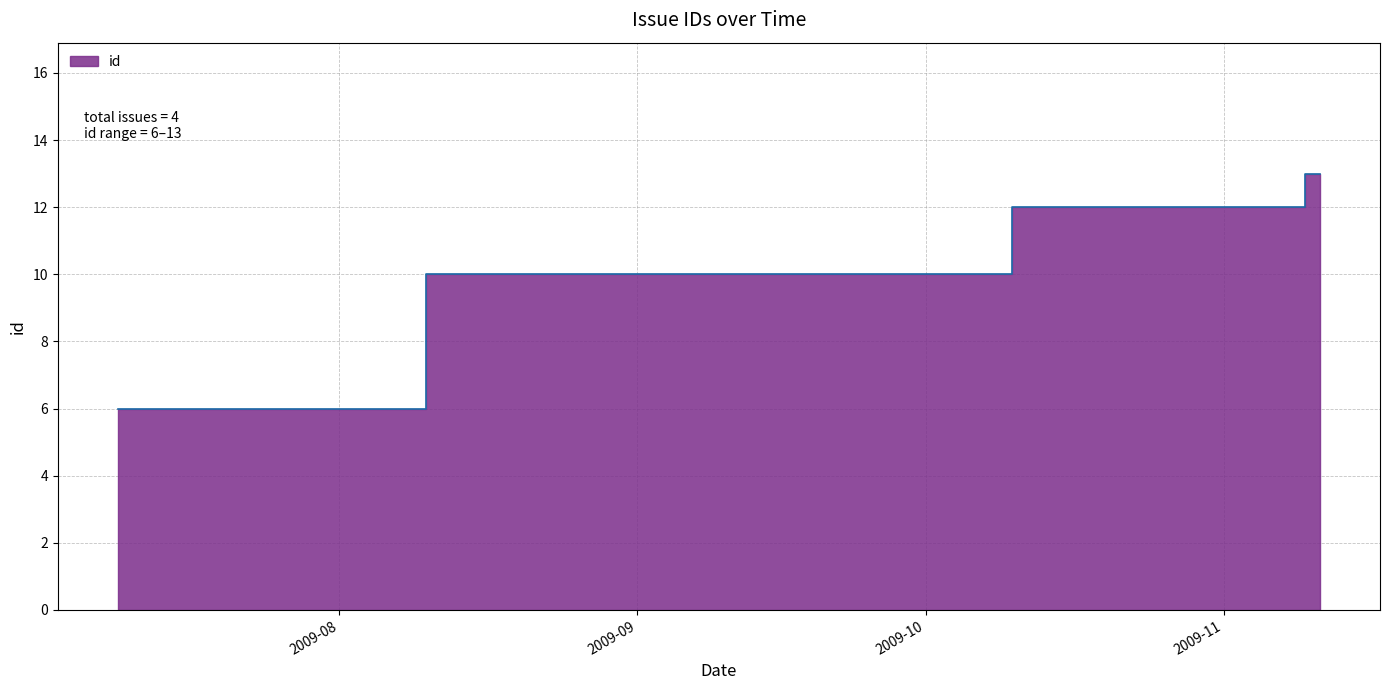

What is the label of the 1st point from the left?

2009-07-09